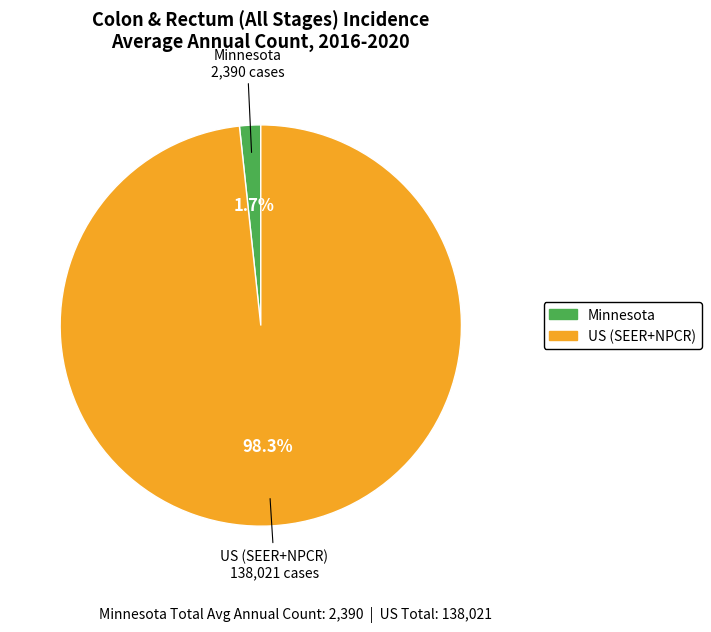

Is it true that US (SEER+NPCR) is 98% of the pie?

True